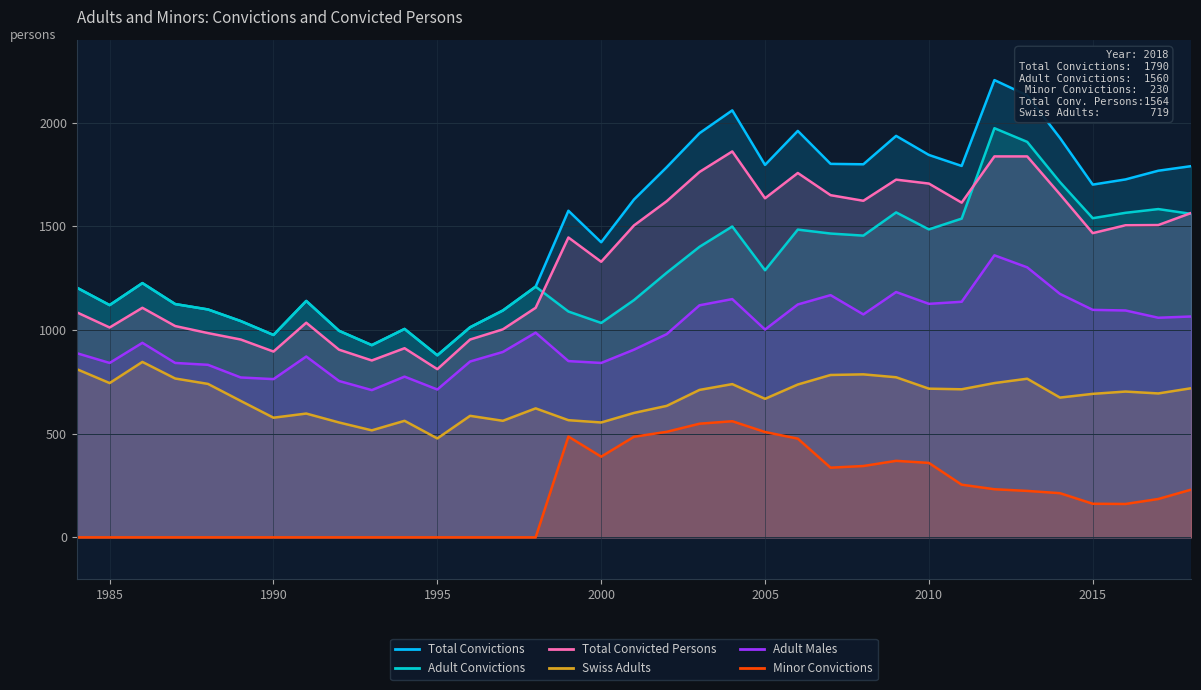

What is the greatest value displayed?

2205